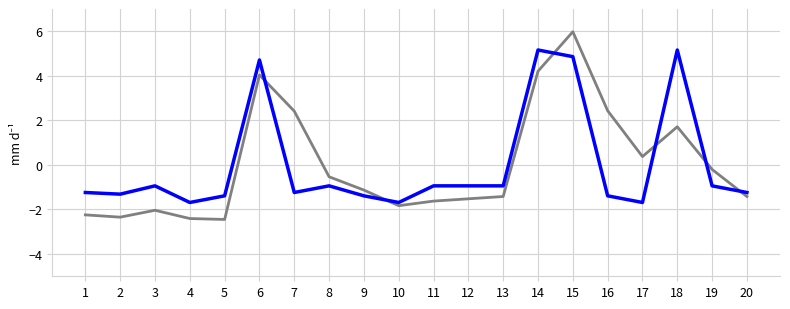

What is the spread (max minus min) of values at 9?

0.3